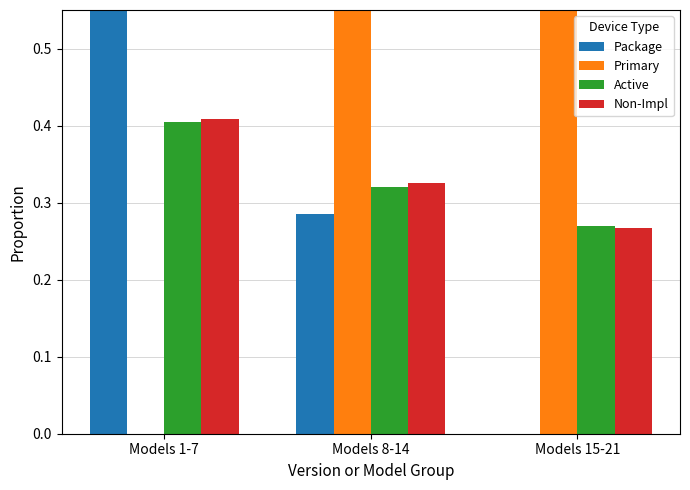

The Package series shows 0.3 at Models 8-14. True or false?

True